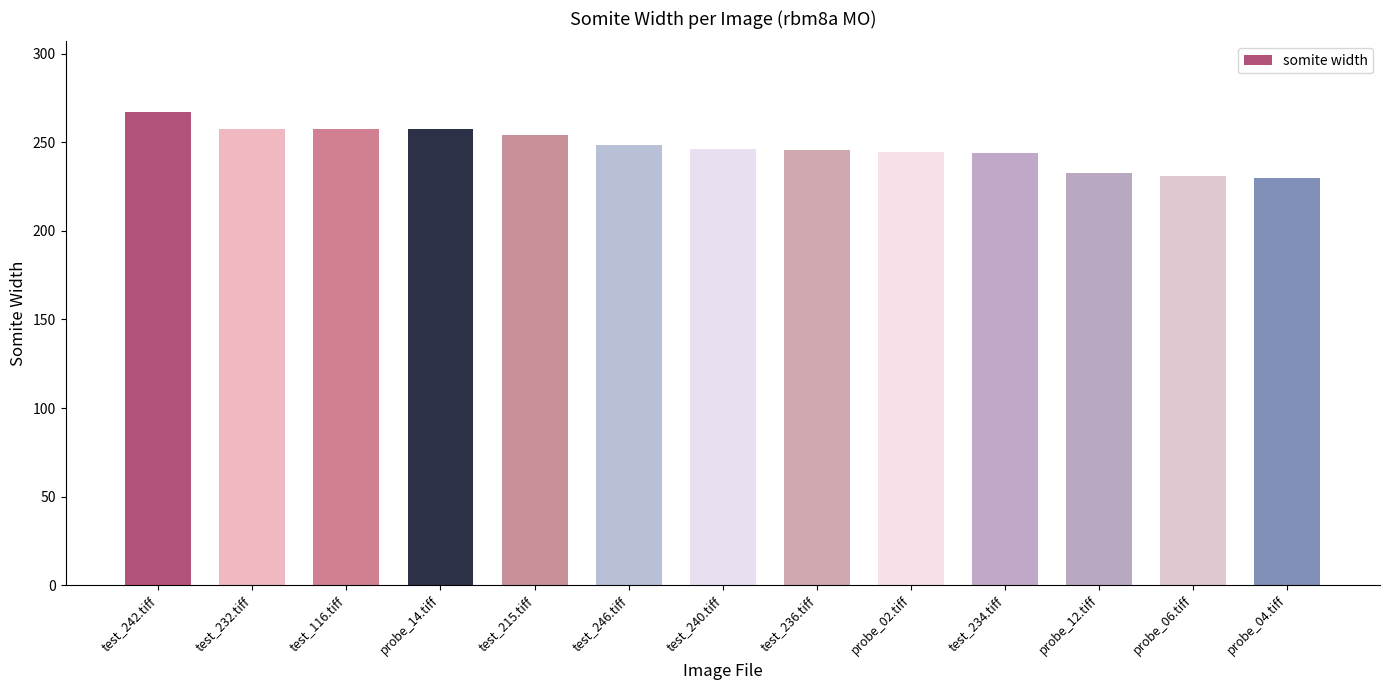

What is the change in value from test_232.tiff to test_236.tiff?

-11.9